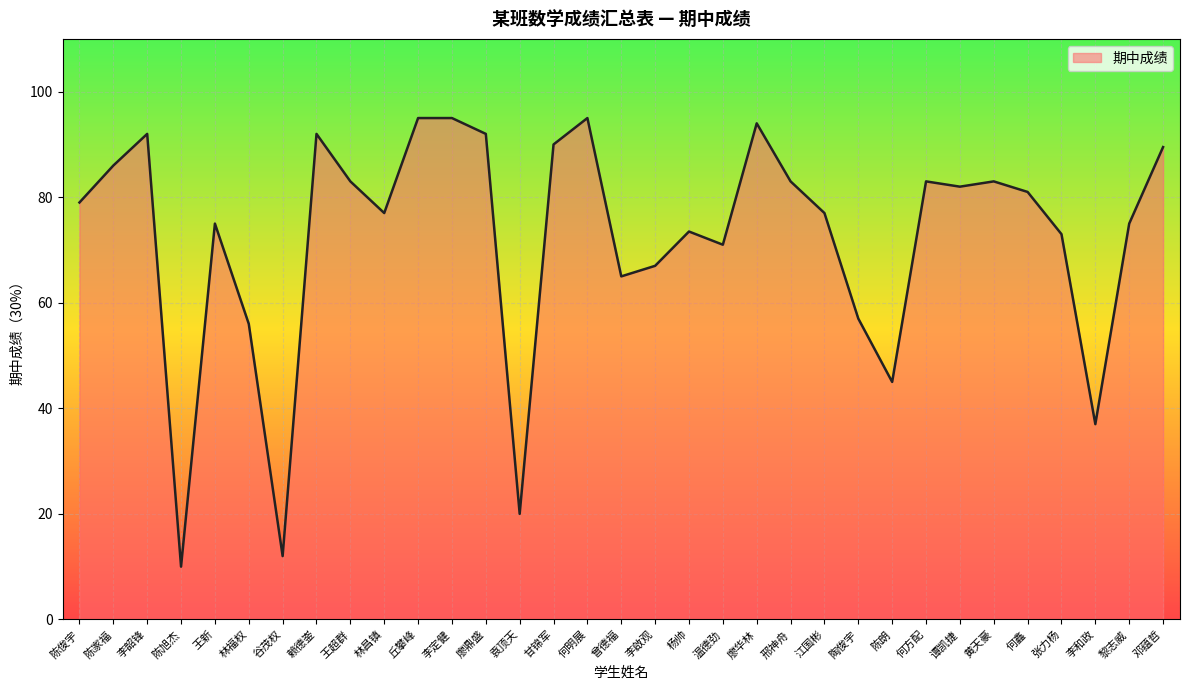

What is the difference between the maximum and minimum values?

85.0